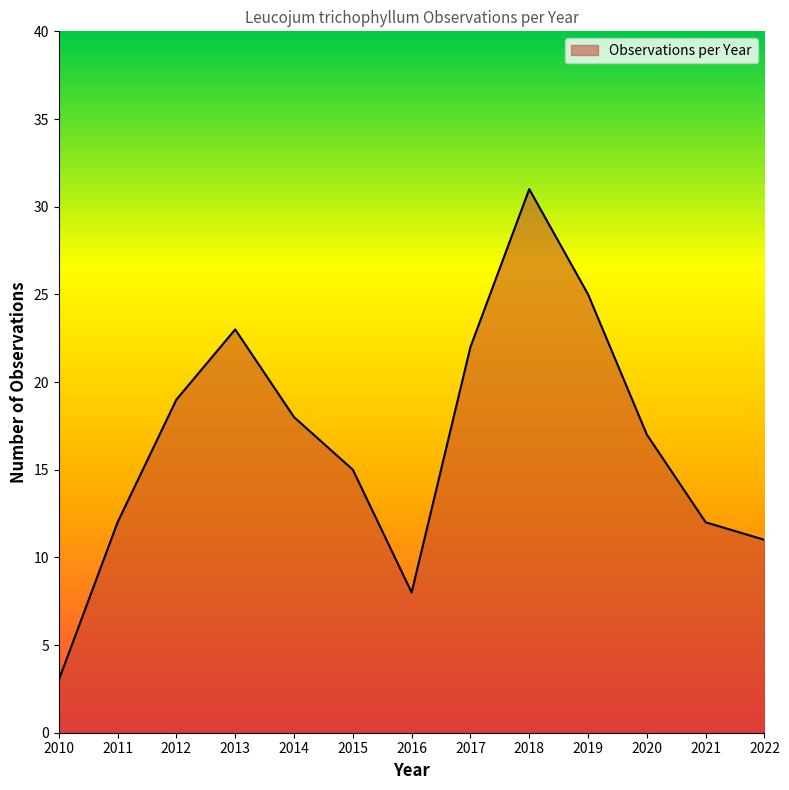

What is the maximum value shown in the chart?

31